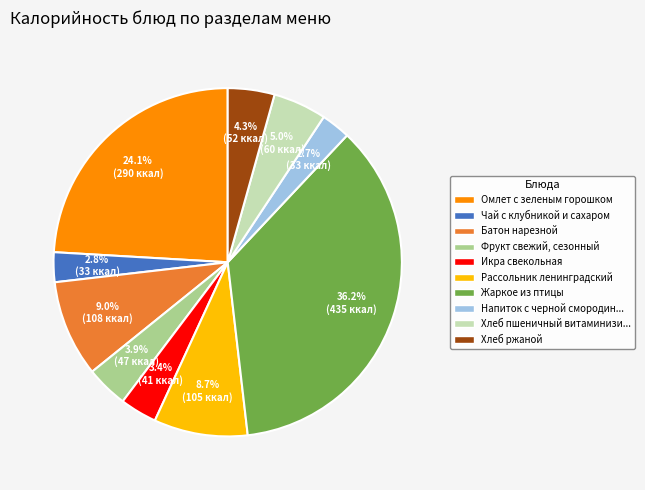

Which slice is the largest?

Жаркое из птицы